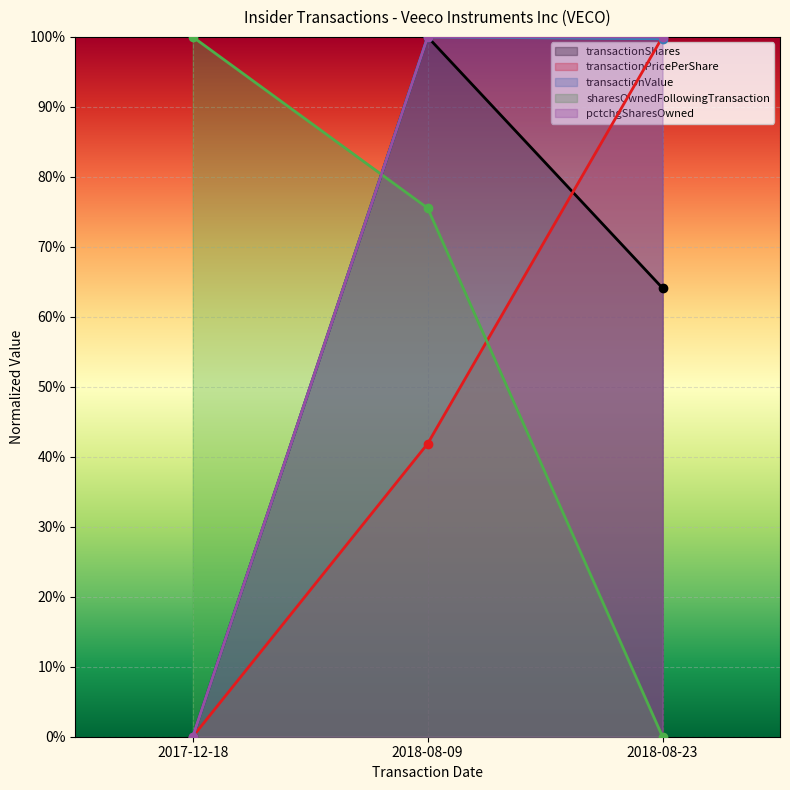

How many values in pctchgSharesOwned are above zero?

2